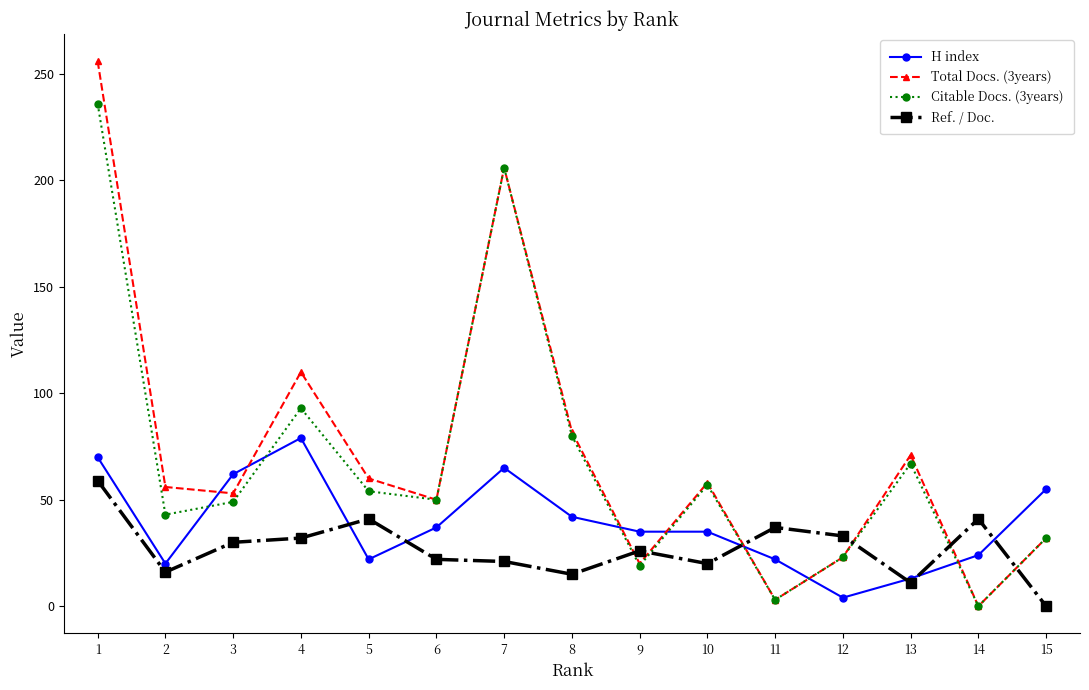

Which series ends up on top after the final intersection of H index and Total Docs. (3years)?

H index